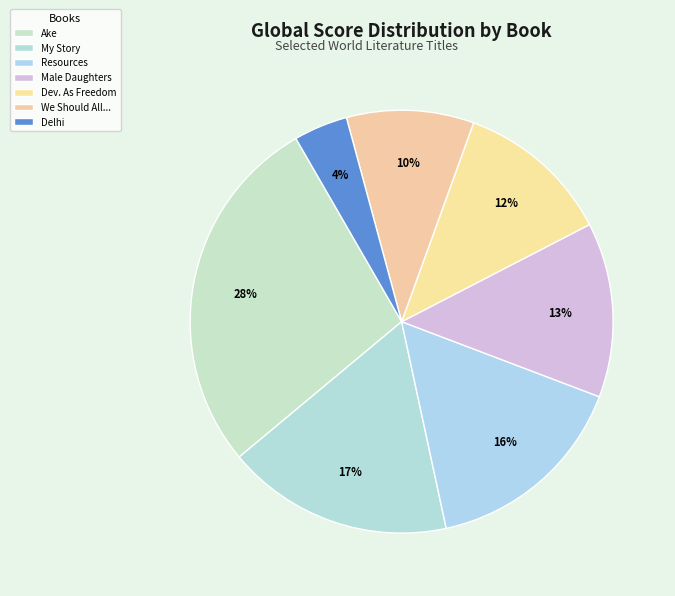

Count the number of slices in the pie.

7